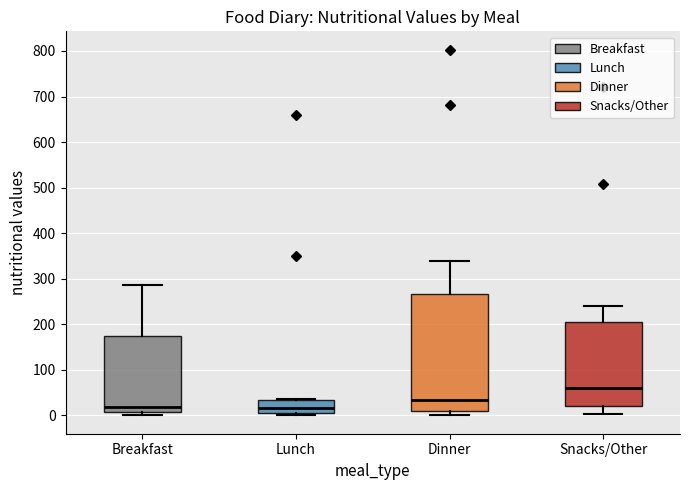

Where does the lower whisker of the box for Dinner end on the y-axis? The values are not printed on the chart, so give them approximately, as read against the axis.

0